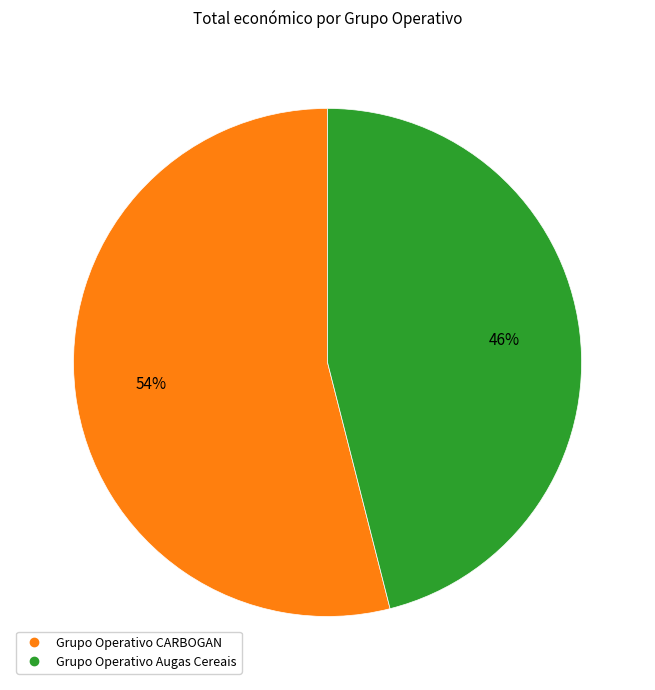

Which category has the biggest portion of the pie?

Grupo Operativo CARBOGAN